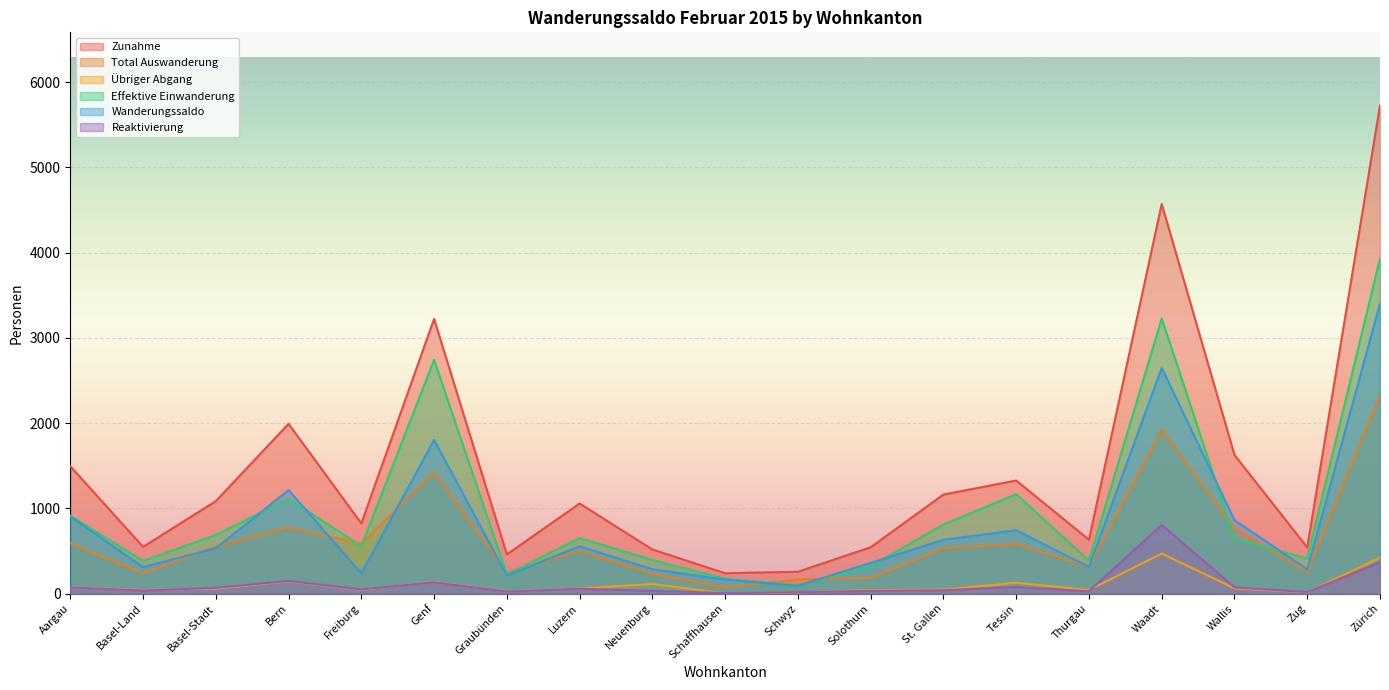

What is the difference between the second highest and minimum values in the Reaktivierung series?

361